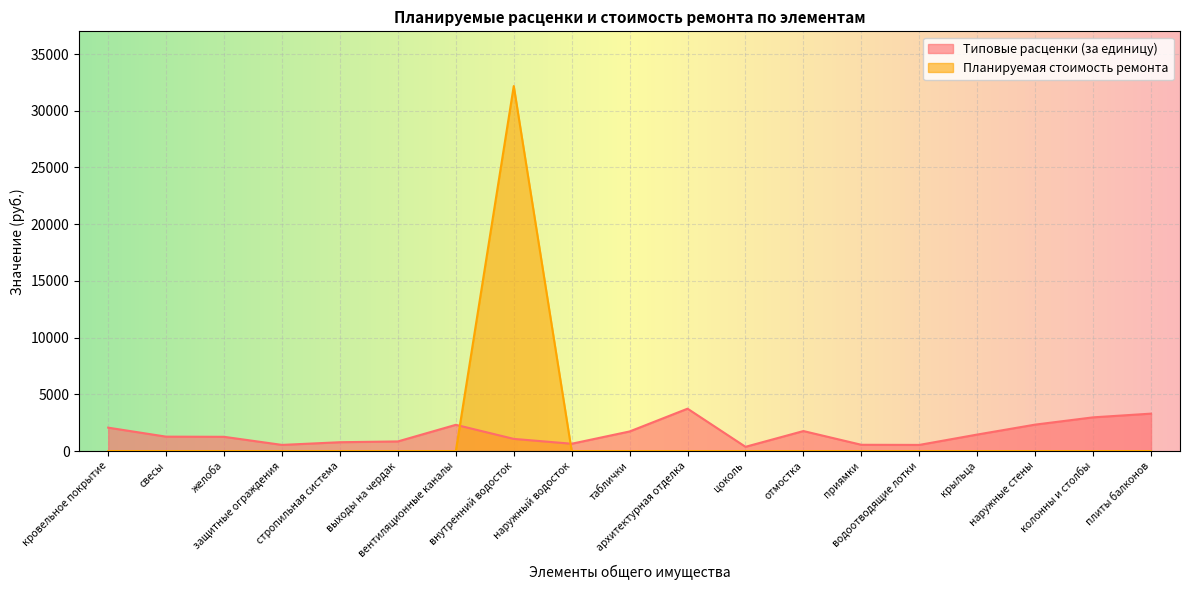

Which series ends up on top after the final intersection of Планируемая стоимость ремонта and Типовые расценки (за единицу)?

Типовые расценки (за единицу)